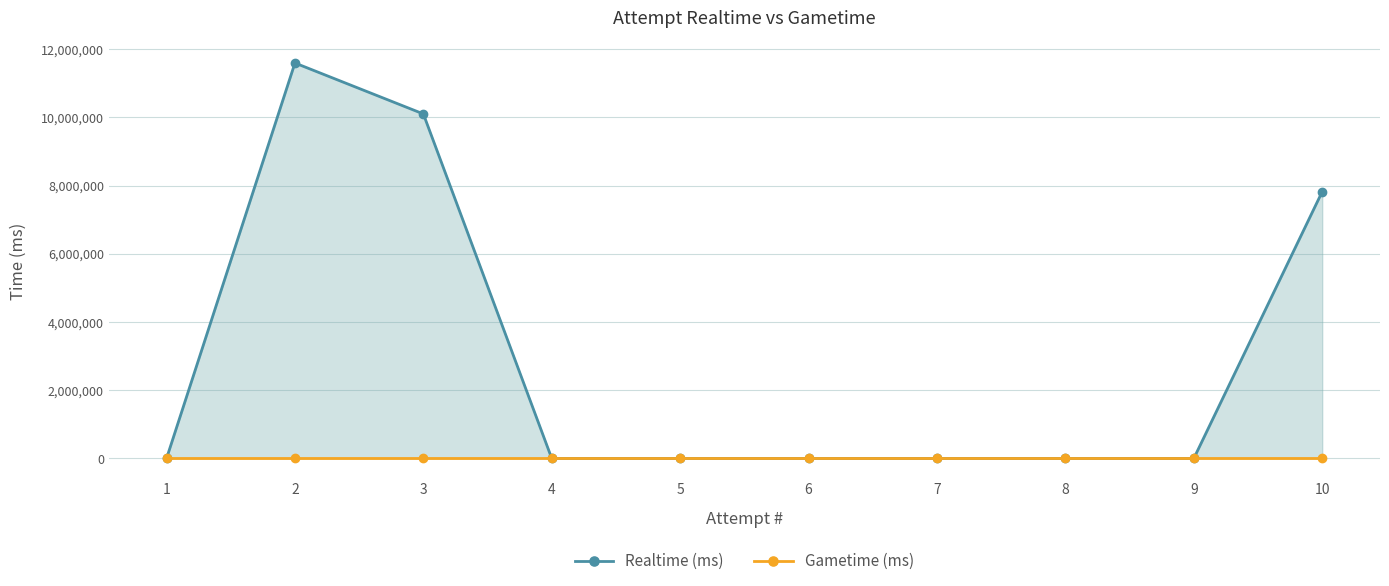

Rank the categories by Realtime (ms) value from lowest to highest.

1, 4, 5, 6, 7, 8, 9, 10, 3, 2